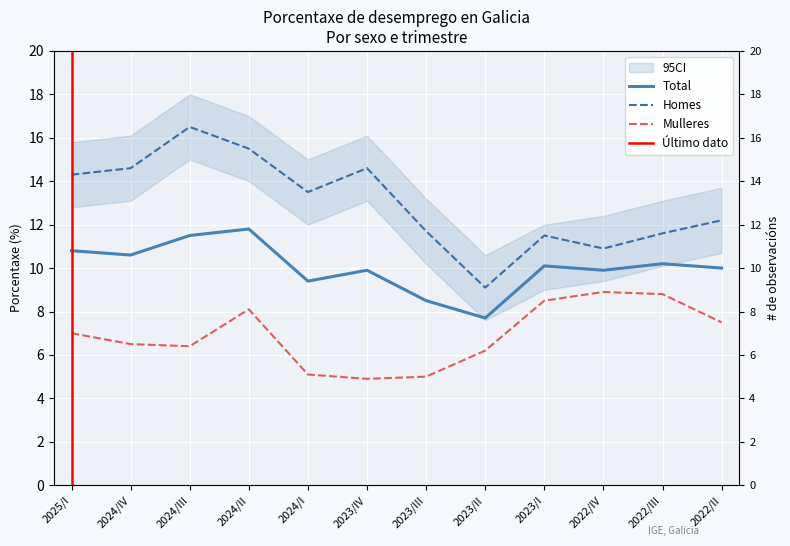

True or false: Homes and Total cross at least once.

False